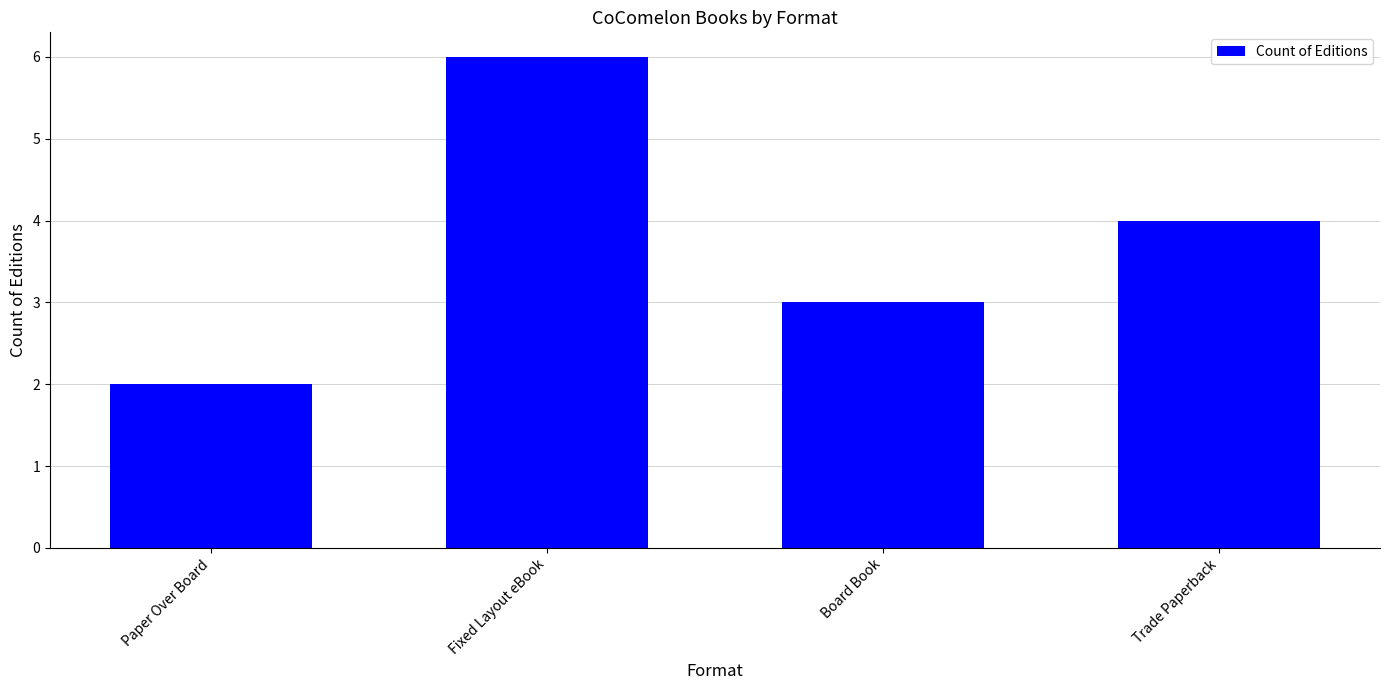

The chart shows a value of 2 at Paper Over Board. True or false?

True